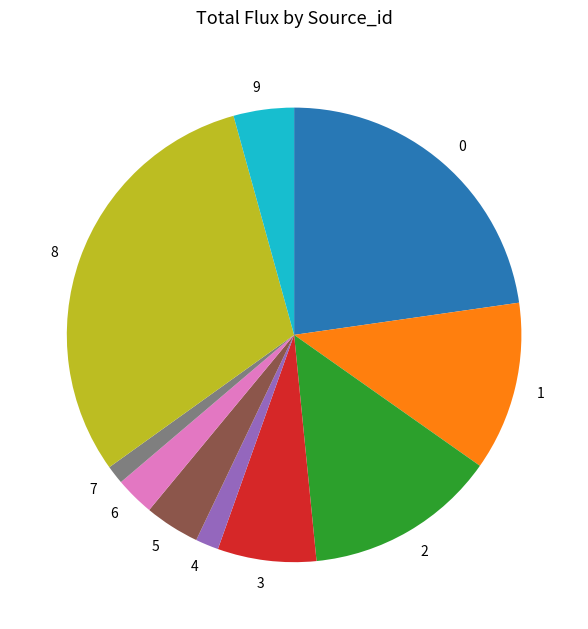

Between 3 and 6, which is larger?

3